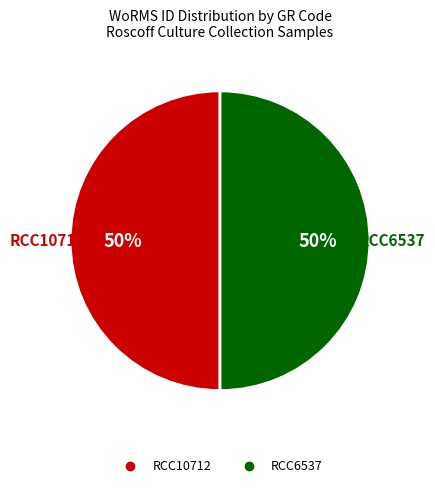

What is the ratio of the value at RCC10712 to the value at RCC6537?

1.0